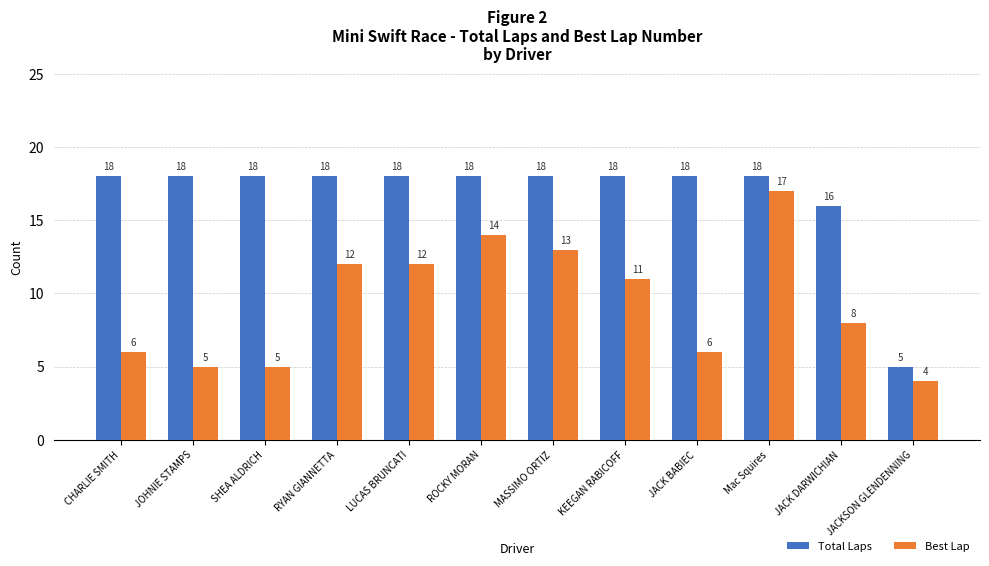

At which category is the sum across all series the highest?

Mac Squires